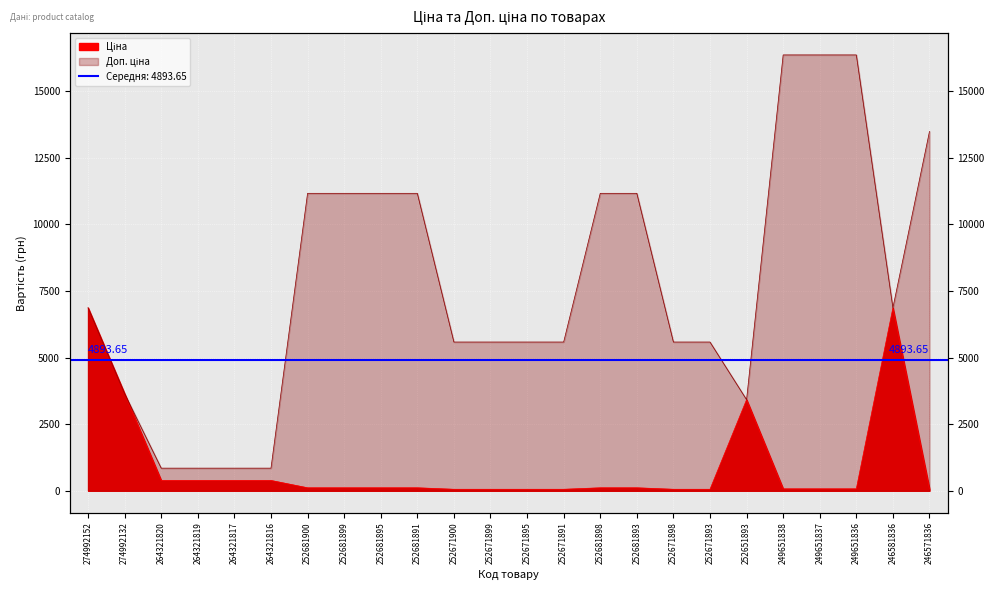

What is the greatest value displayed?

16366.5